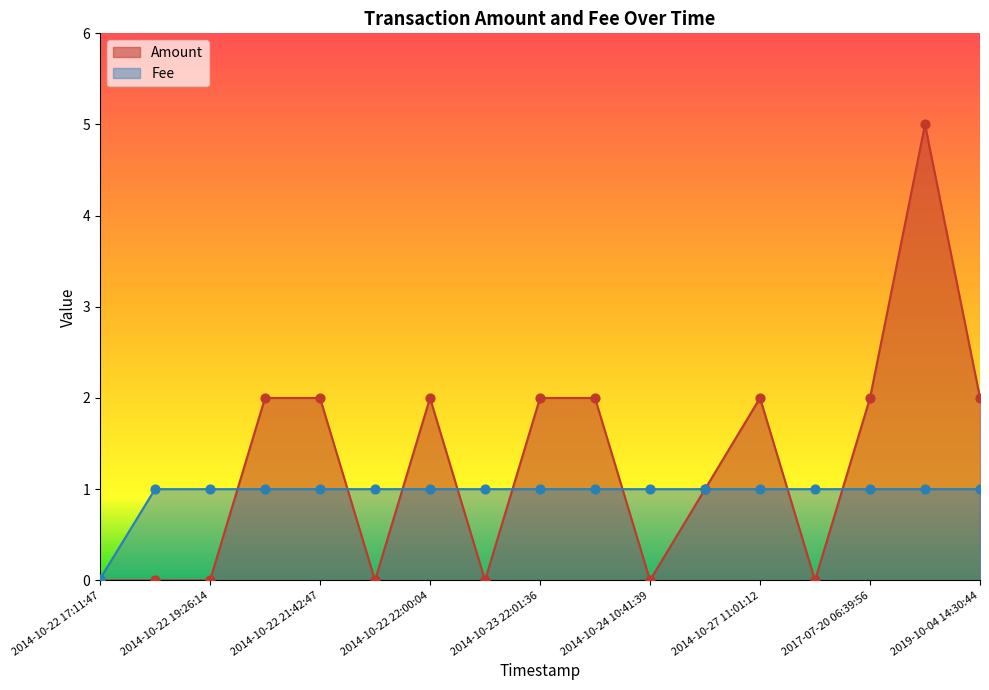

At how many categories does at least one series exceed 3?

1